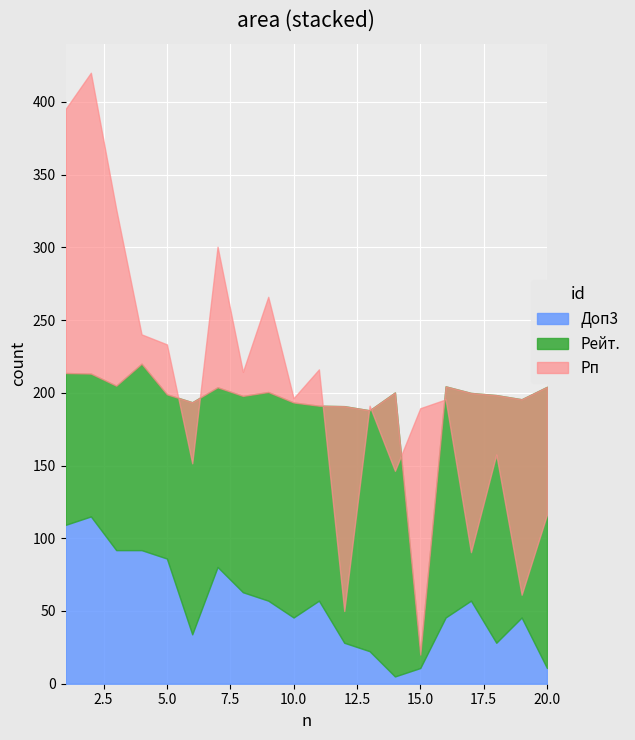

True or false: Доп3 and Рейт. intersect in this chart.

False